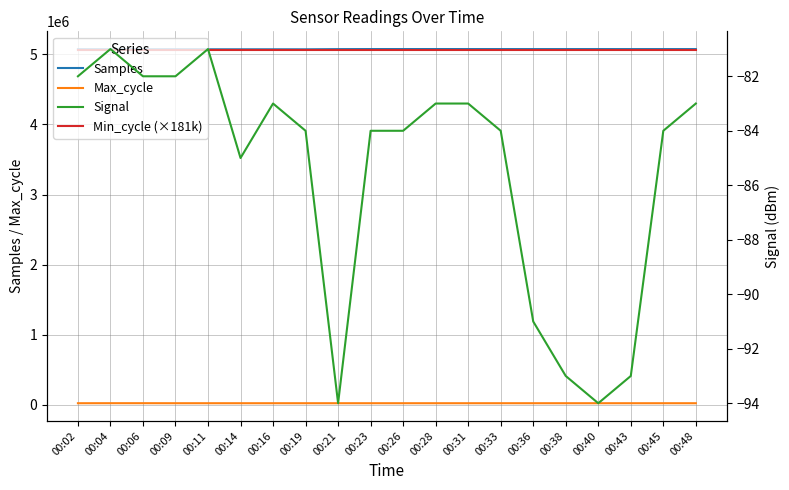

How many interior local peaks does the Samples series have?

6